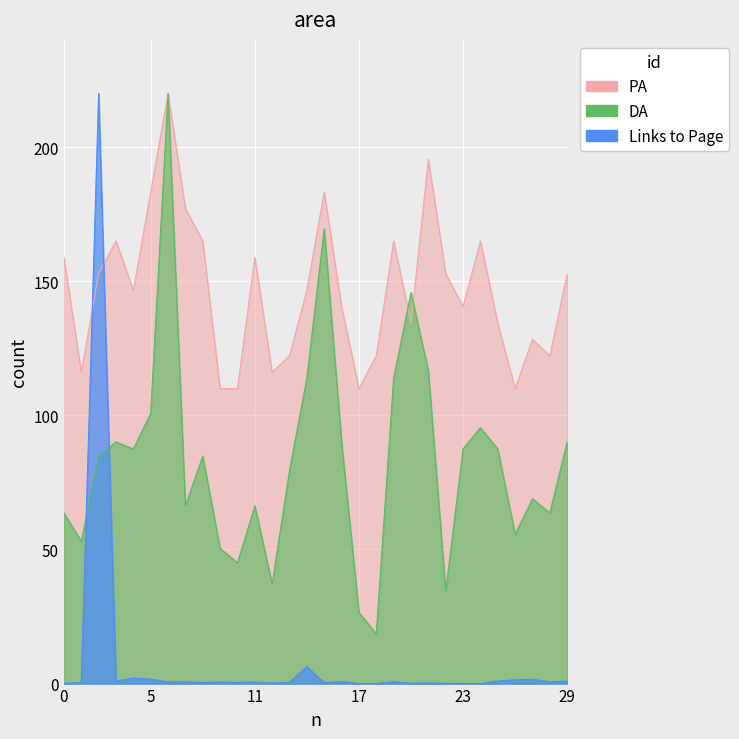

Is it true that PA equals 100.5 at 5?

False